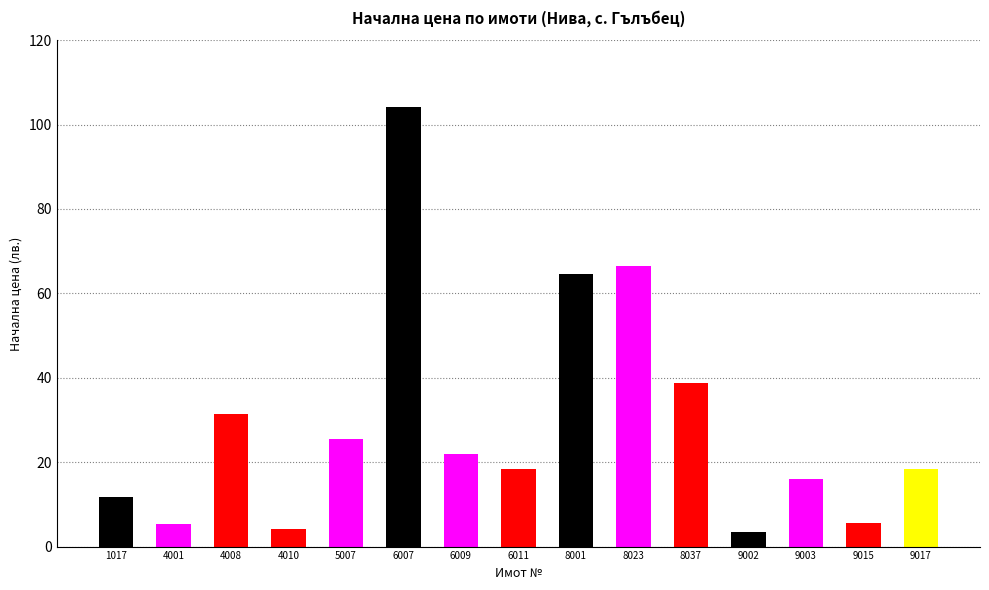

What is the maximum value shown in the chart?

104.2